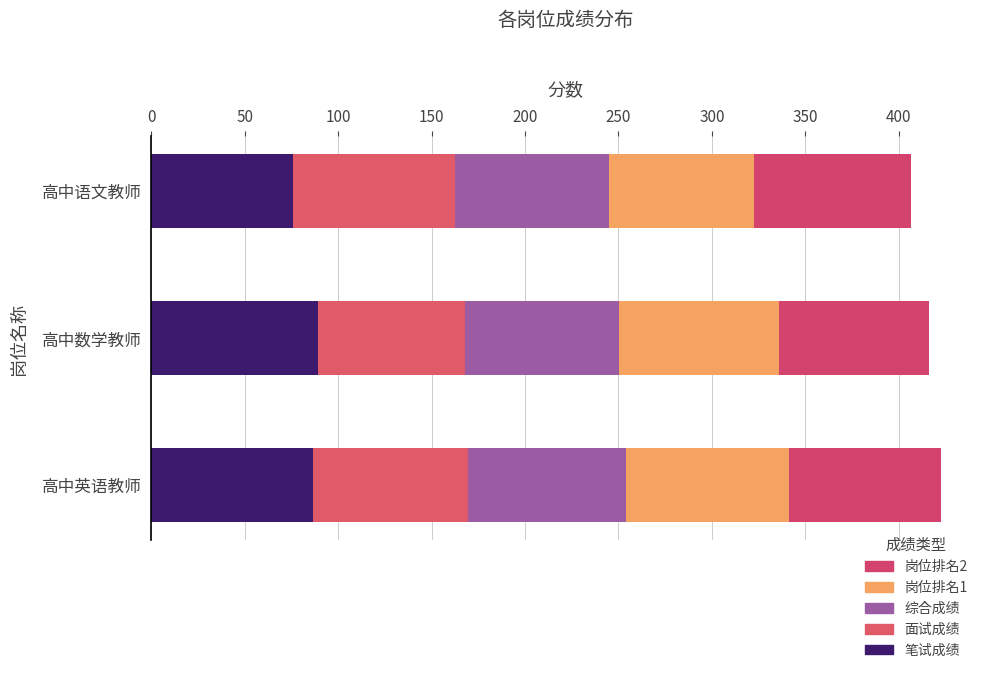

How many data points in 笔试成绩 are less than 86?

1